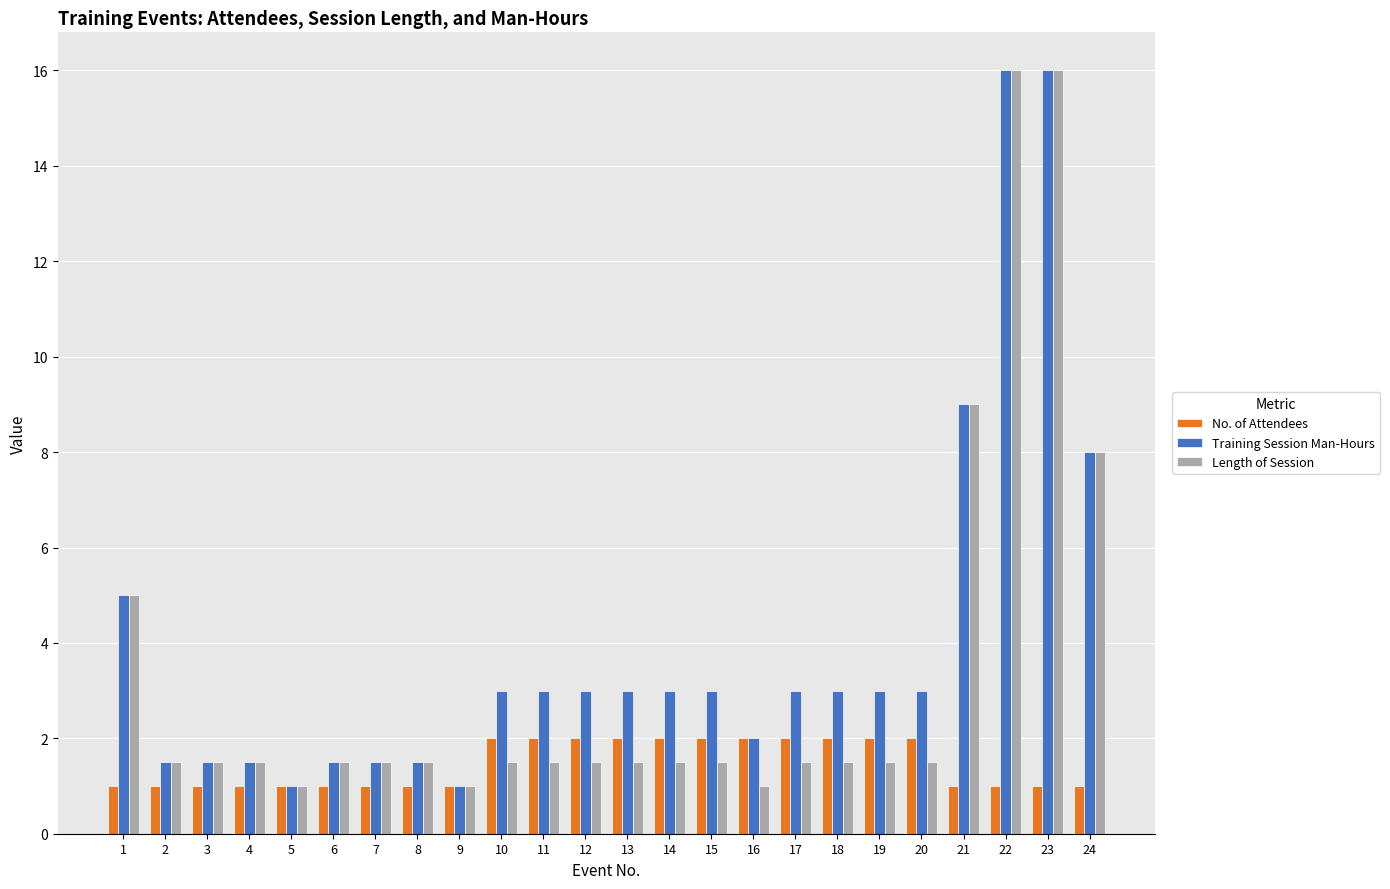

Are the bars horizontal?

No